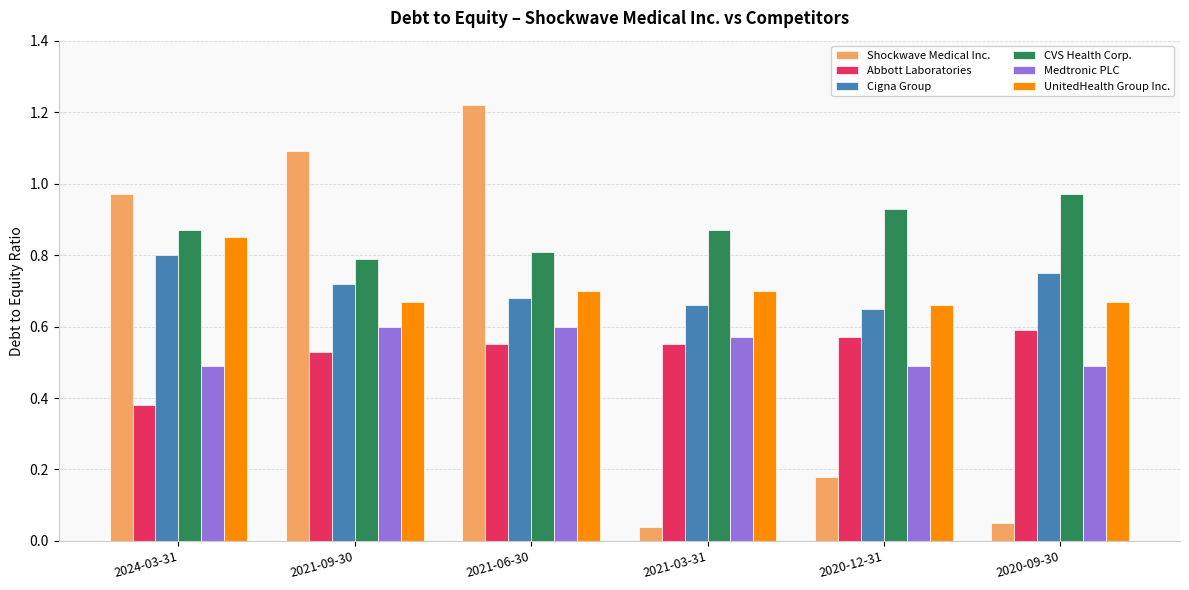

How many bars are there in each group?

6